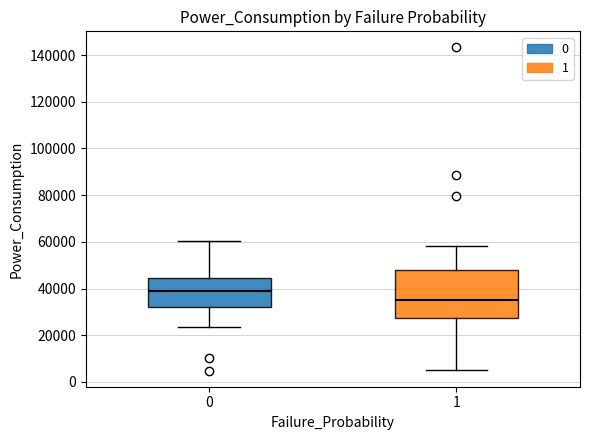

Which box's median line is the lowest?

1